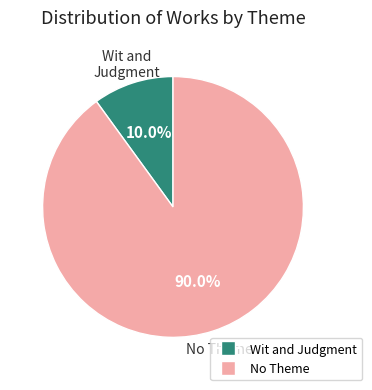

How many slices are in this pie chart?

2